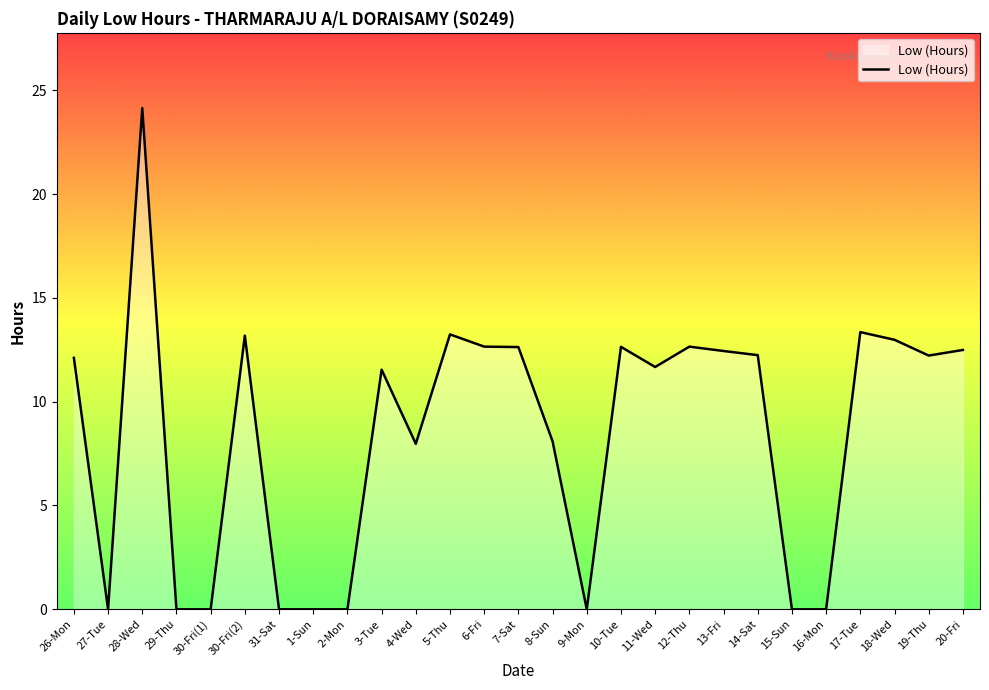

Between 3-Tue and 19-Thu, which is larger?

19-Thu